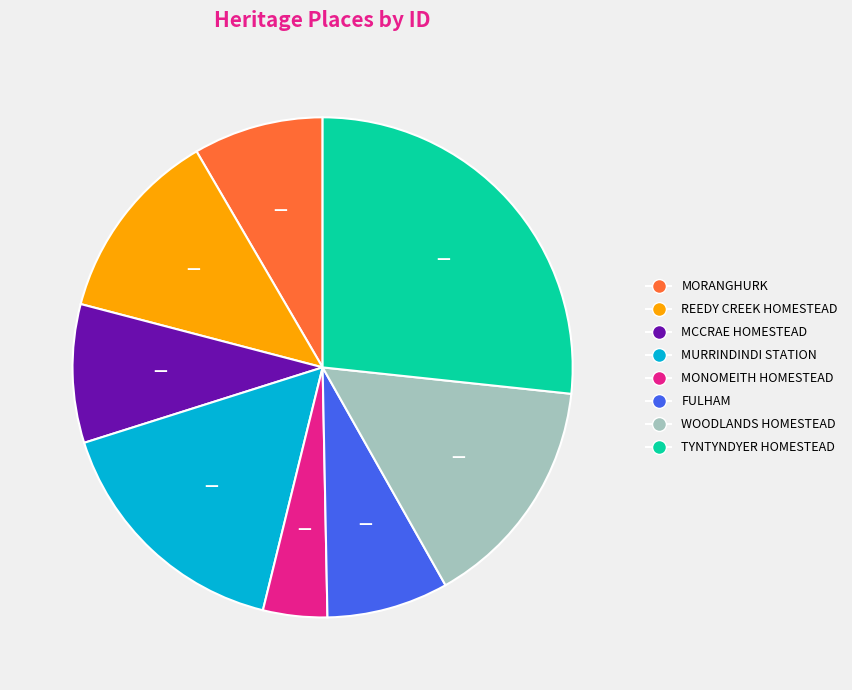

What is the ratio of the value at TYNTYNDYER HOMESTEAD to the value at MCCRAE HOMESTEAD?

3.0